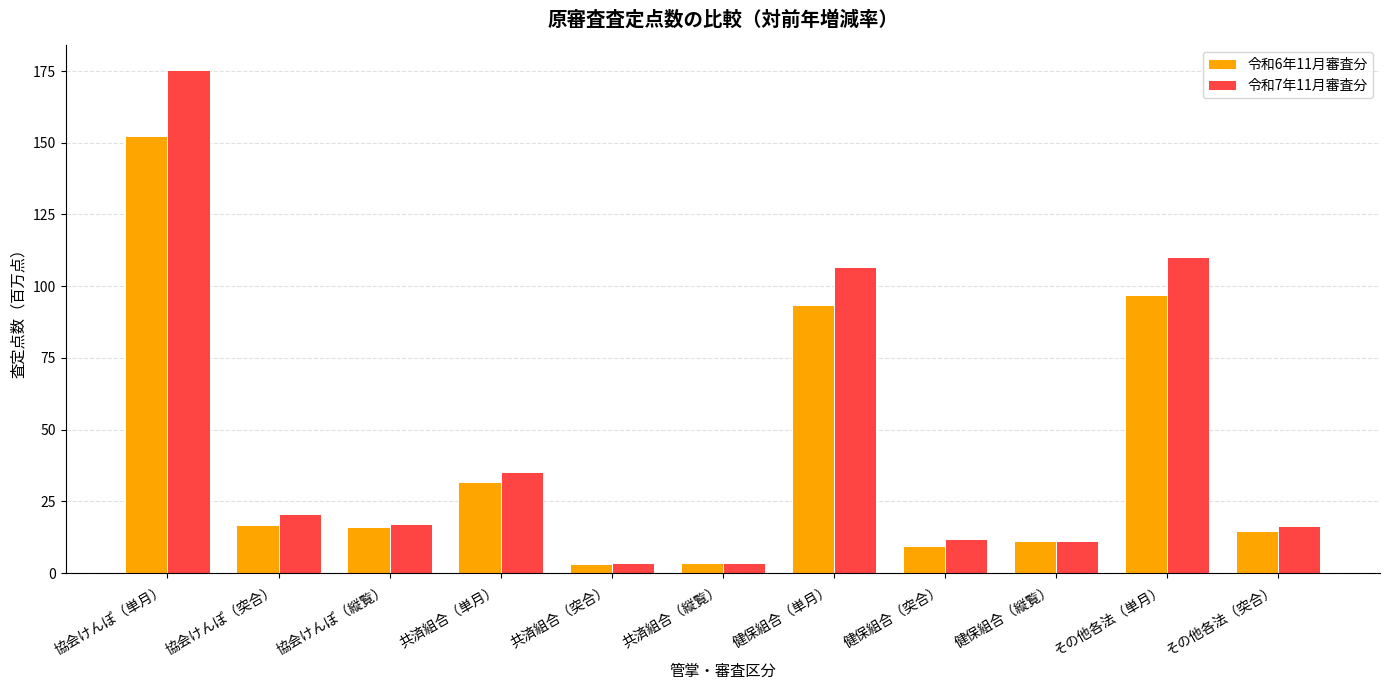

What is the total value across all series at その他各法（単月）?

207.0